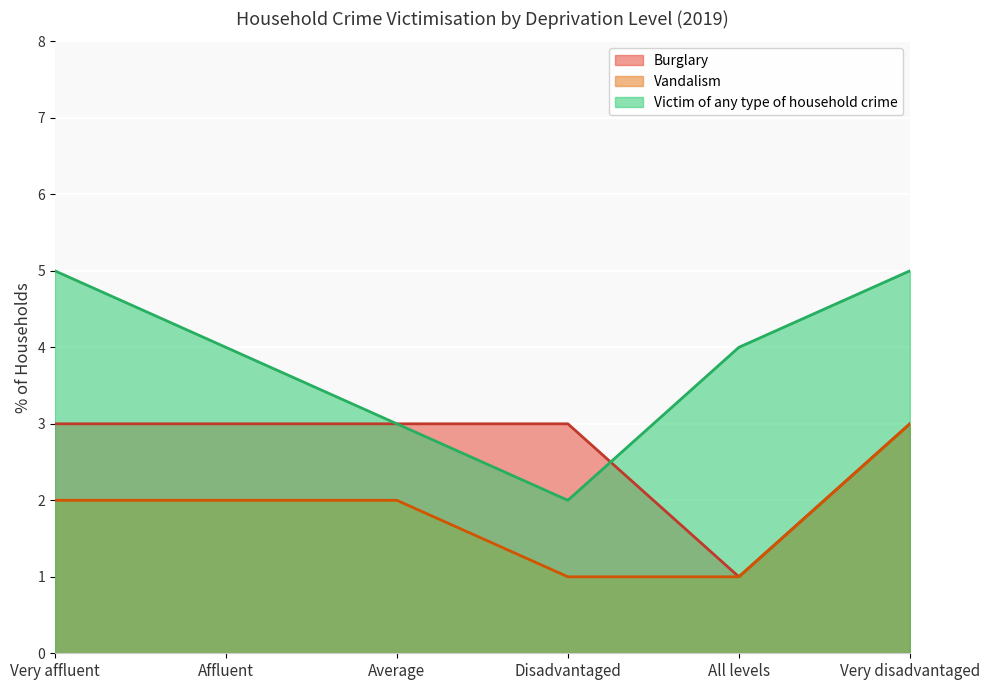

Where is Victim of any type of household crime nearest to the value 3?

Average